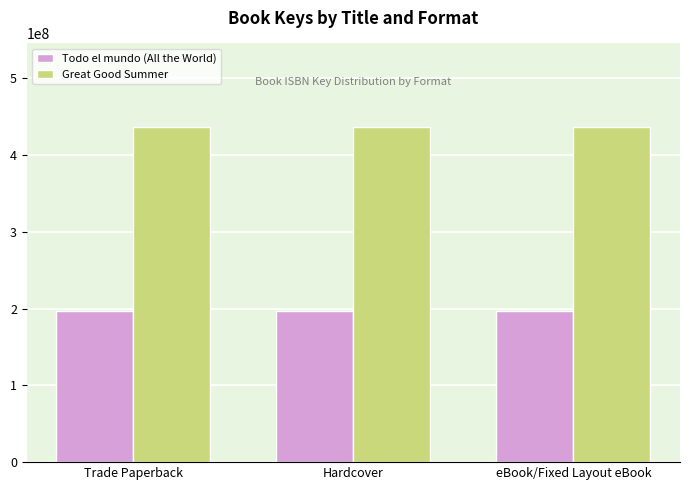

Is it true that Todo el mundo (All the World) equals 197060601 at Hardcover?

True